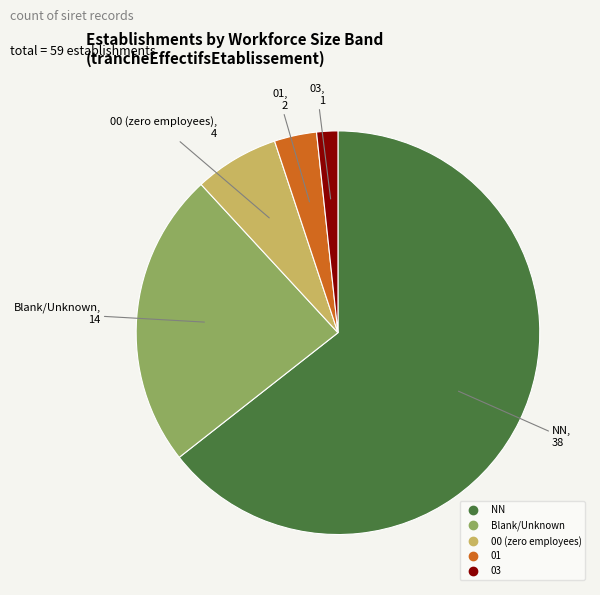

Does any single category account for the majority?

Yes